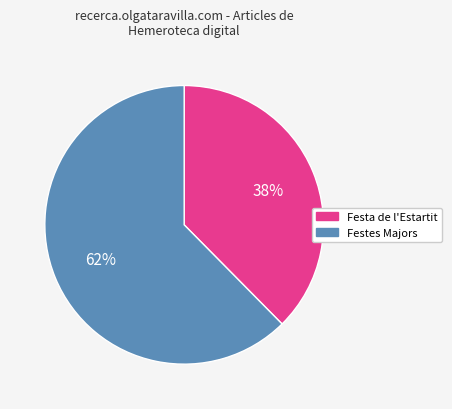

How many segments does this pie chart have?

2